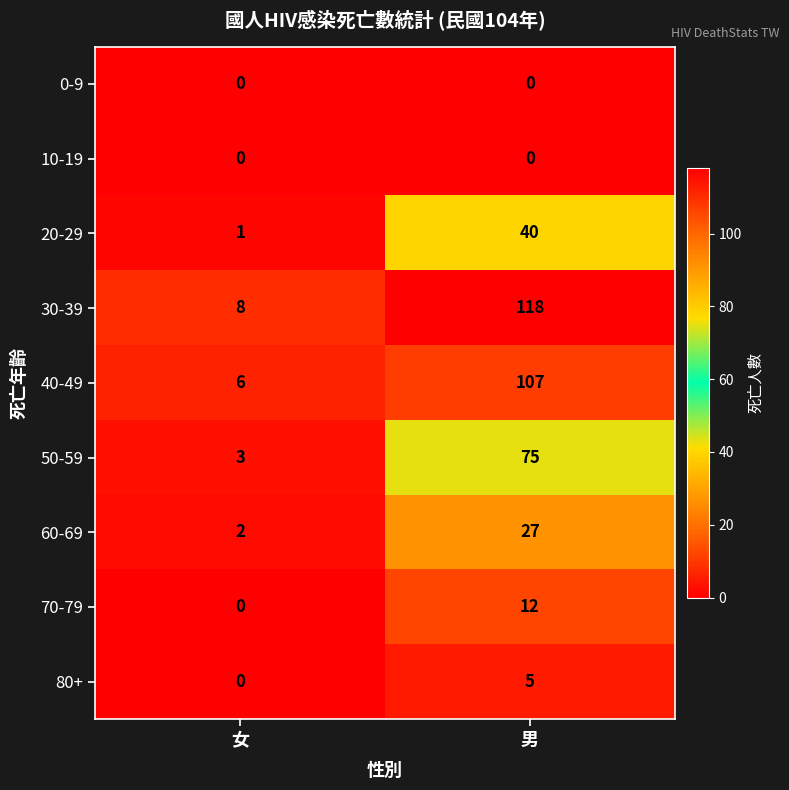

The value of 80+ at 男 is 5. True or false?

True